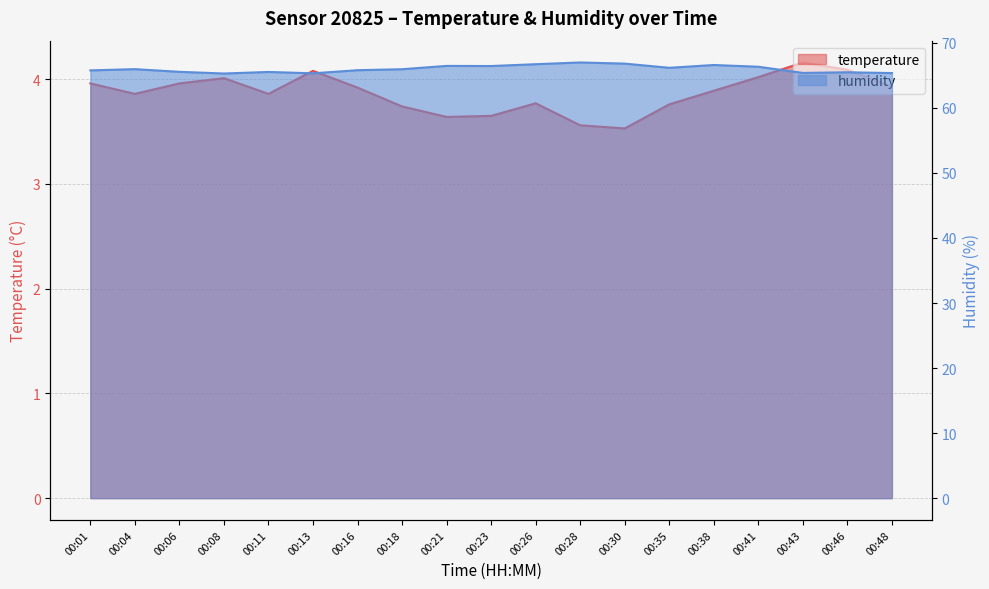

What is the total value across all series at 00:21?

70.1